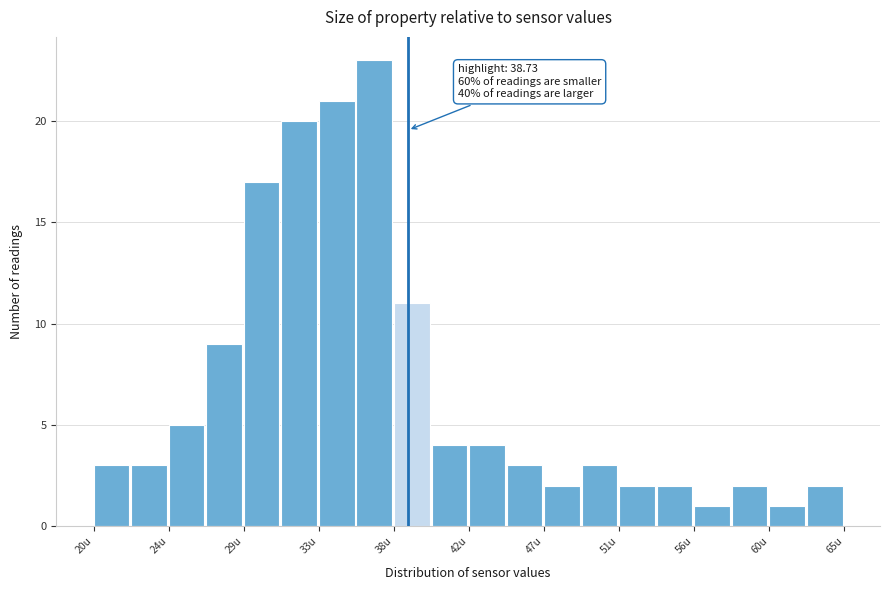

Over which range of the x-axis is the bar tallest?

35.5 to 38.0